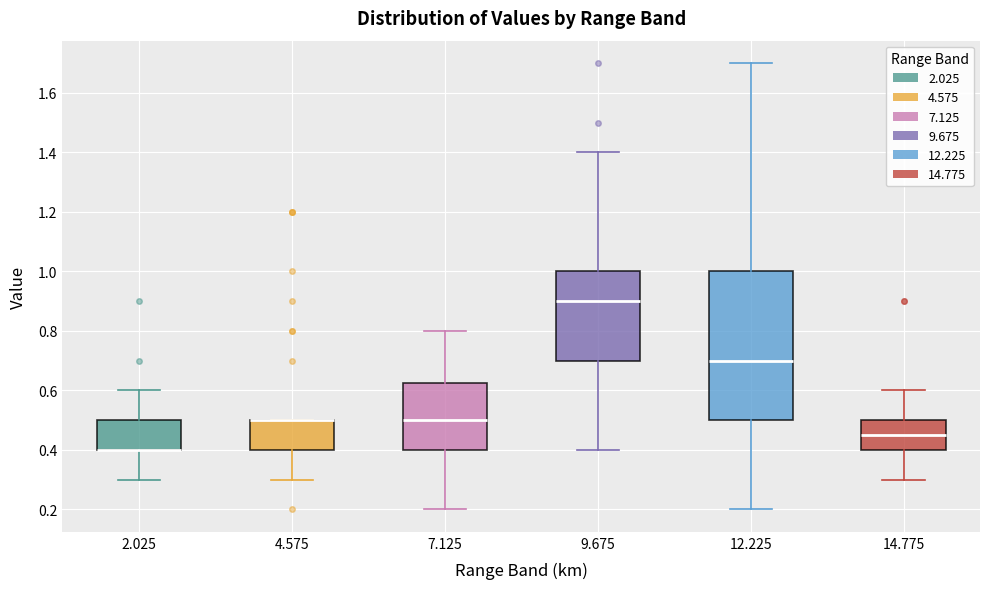

Reading left to right, transcribe this box plot: for each box, give where its median line is, the range the box spans, and where its two whiskers end, as read against the y-axis. The values are not printed on the chart, so give them approximately, as read against the axis.

2.025: median 0.40 (drawn on the box's lower edge), box 0.40 to 0.50, whiskers 0.30 to 0.60
4.575: median 0.50 (drawn on the box's upper edge), box 0.40 to 0.50, whiskers 0.30 to 0.50
7.125: median 0.50, box 0.40 to 0.62, whiskers 0.20 to 0.80
9.675: median 0.90, box 0.70 to 1.00, whiskers 0.40 to 1.40
12.225: median 0.70, box 0.50 to 1.00, whiskers 0.20 to 1.70
14.775: median 0.46, box 0.40 to 0.50, whiskers 0.30 to 0.60